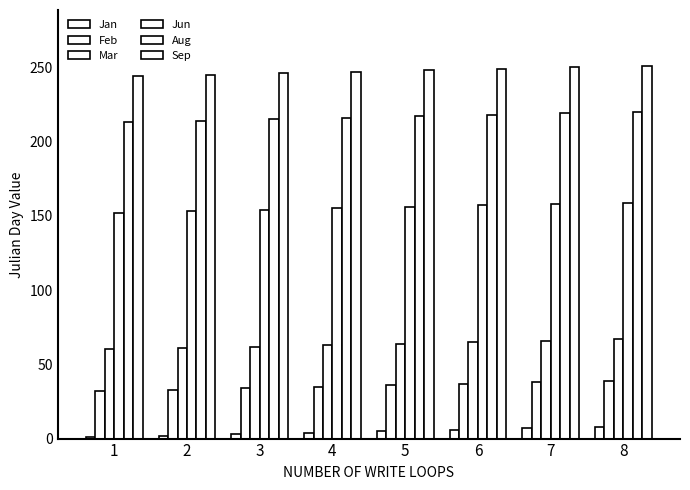

How many distinct data groups are displayed?

6